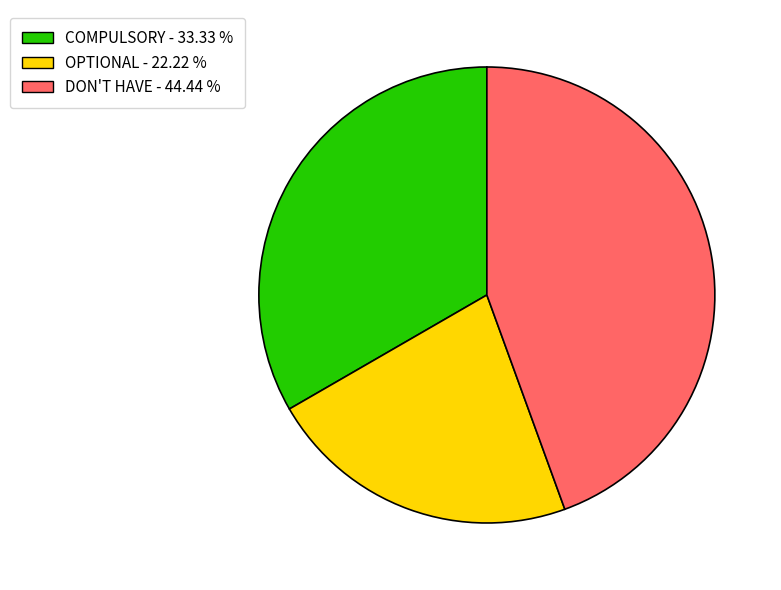

Which slice is the smallest?

OPTIONAL